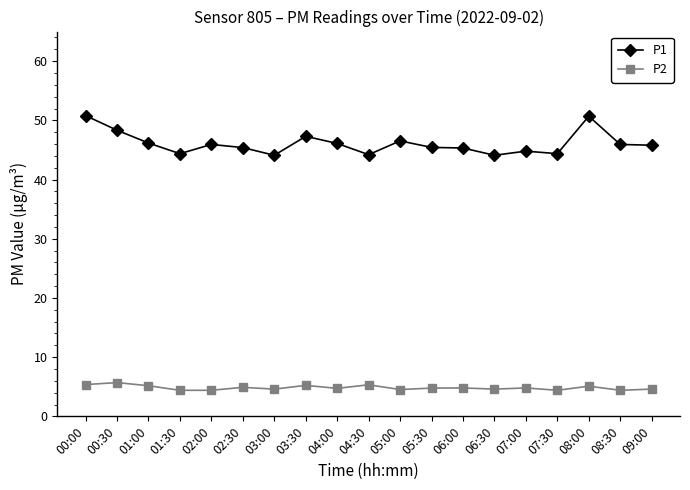

How many lines are shown in the chart?

2